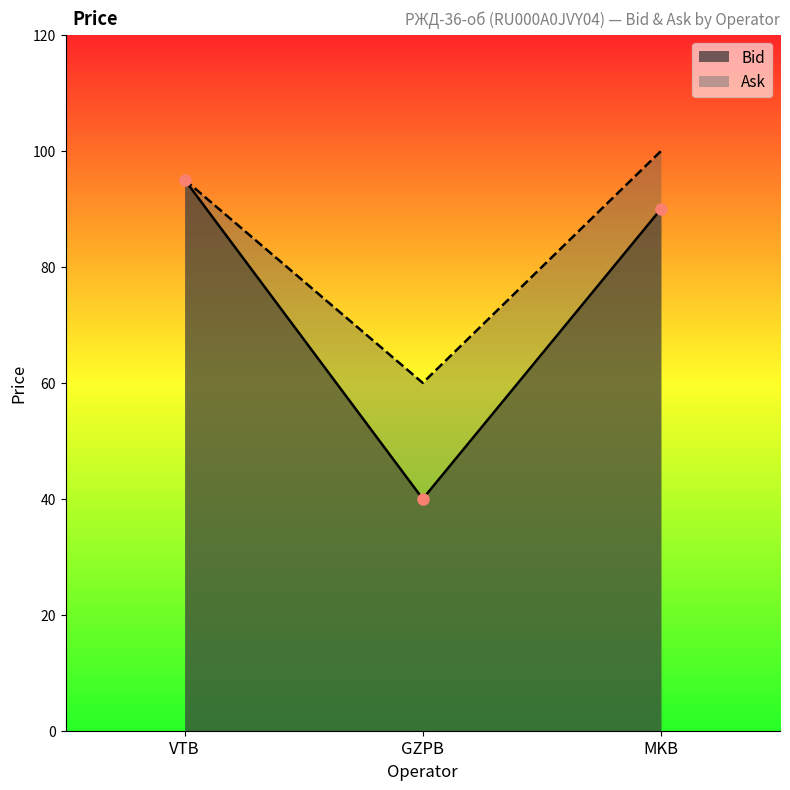

Which has a higher value, MKB or GZPB?

MKB